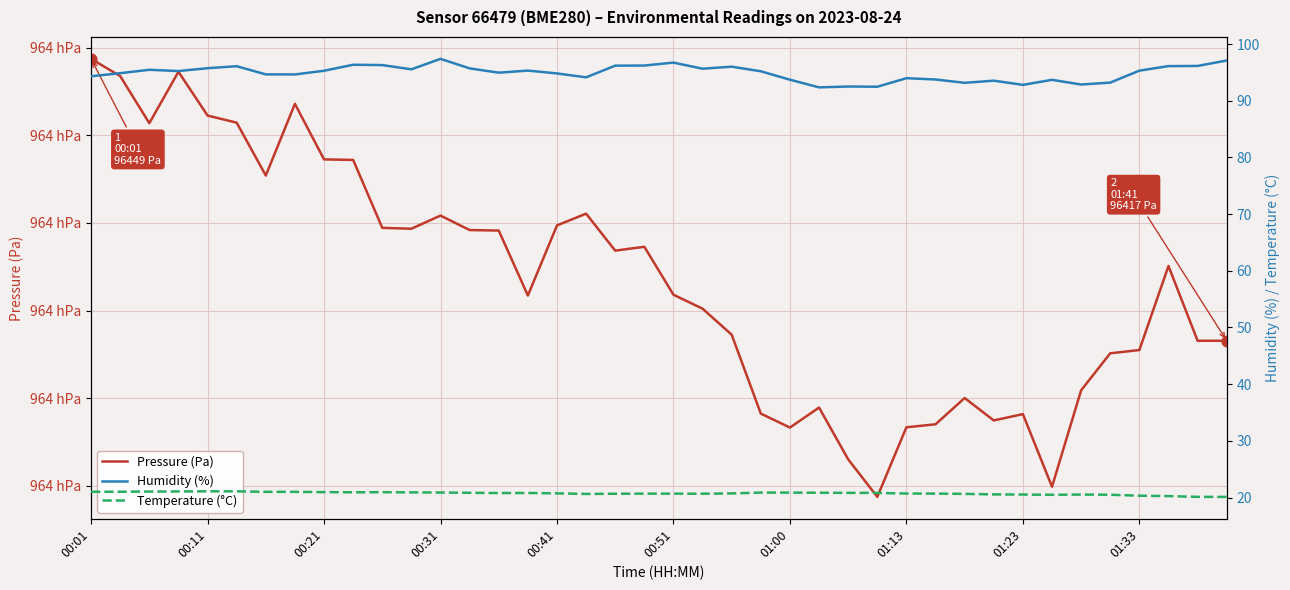

Which series reaches the maximum Y coordinate?

Pressure (Pa)